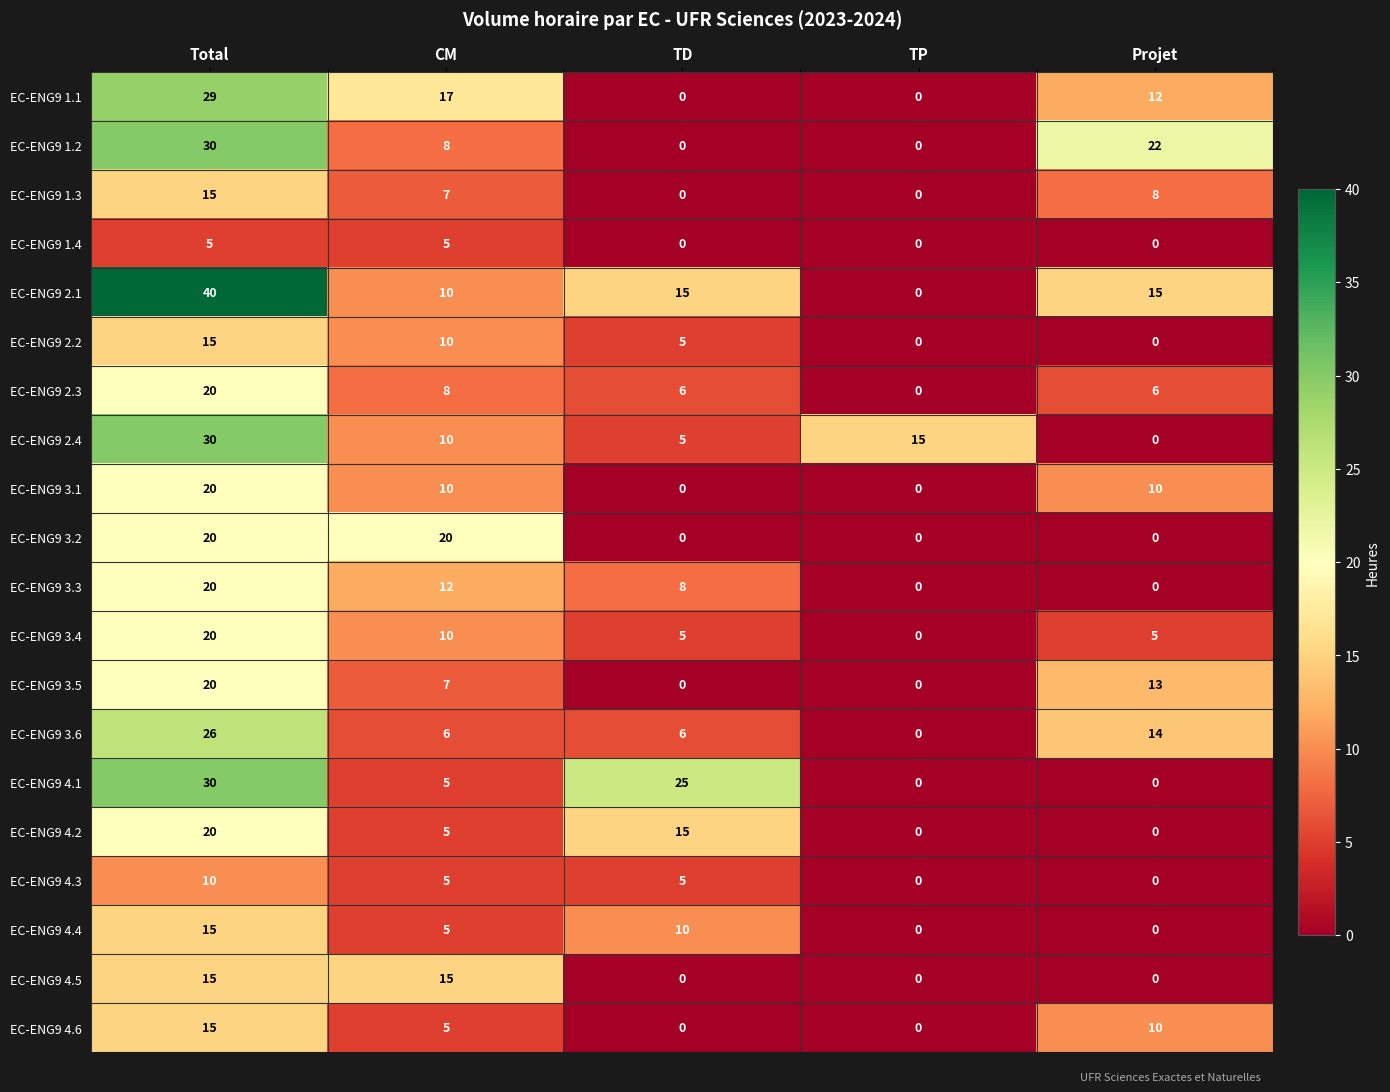

Is the value of EC-ENG9 3.4 at CM greater than the value of EC-ENG9 2.1 at Projet?

No